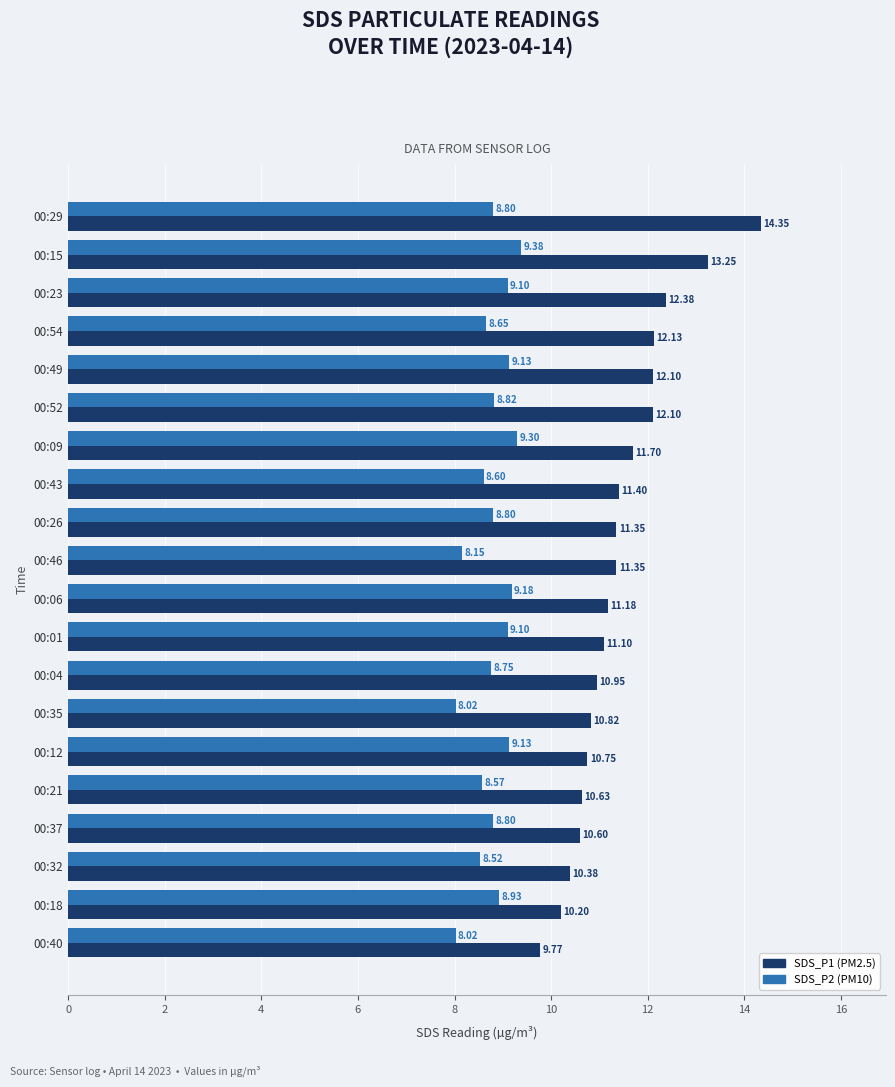

Count the number of data series in this chart.

2